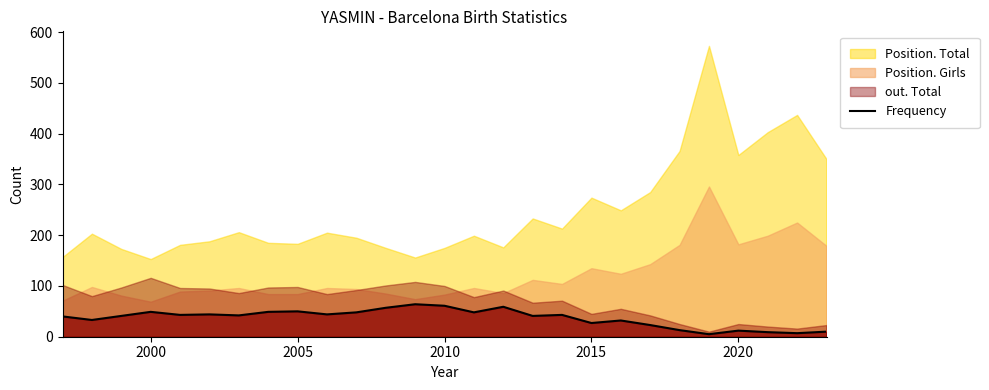

Reading left to right, extract all data points from this chart.

40	33	41	49	43	44	42	49	50	44	48	57	64	61	48	59	41	43	27	32	23	13	5	12	9	7	10